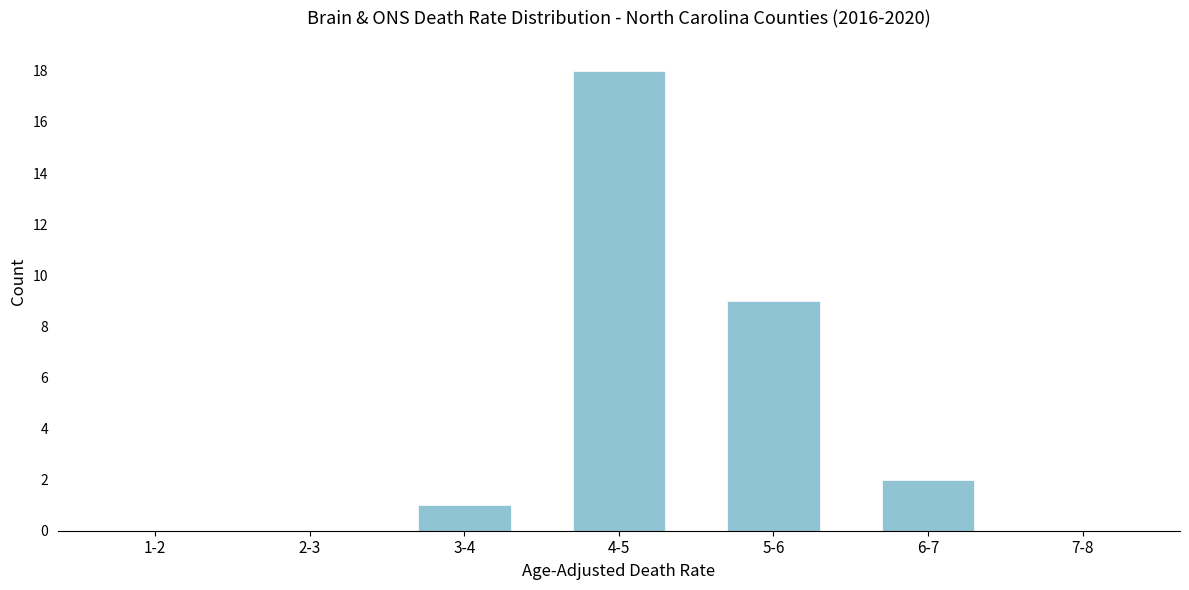

Reading left to right, extract all data points from this chart.

1-2=0	2-3=0	3-4=1	4-5=18	5-6=9	6-7=2	7-8=0